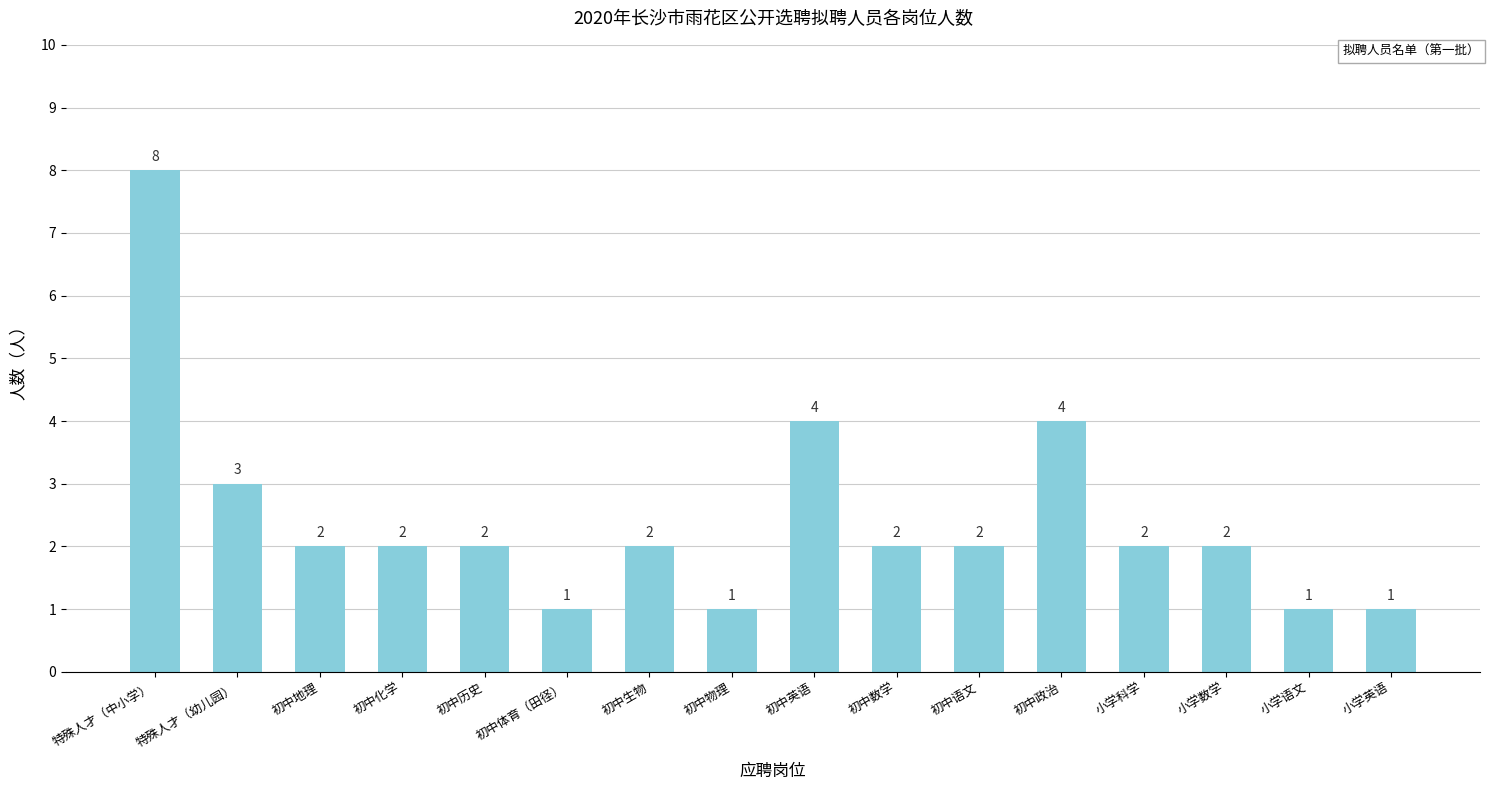

At which category does the chart reach its peak across all series?

特殊人才（中小学）